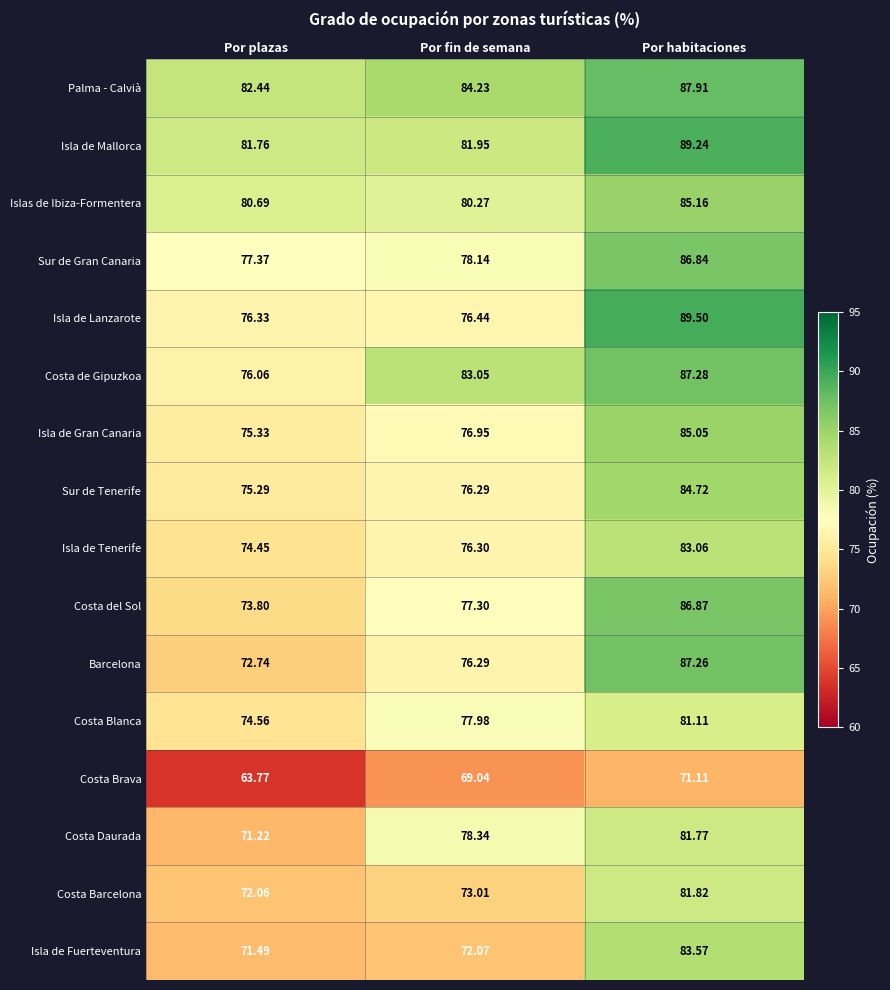

Which series has the largest total across all categories?

Palma - Calvià